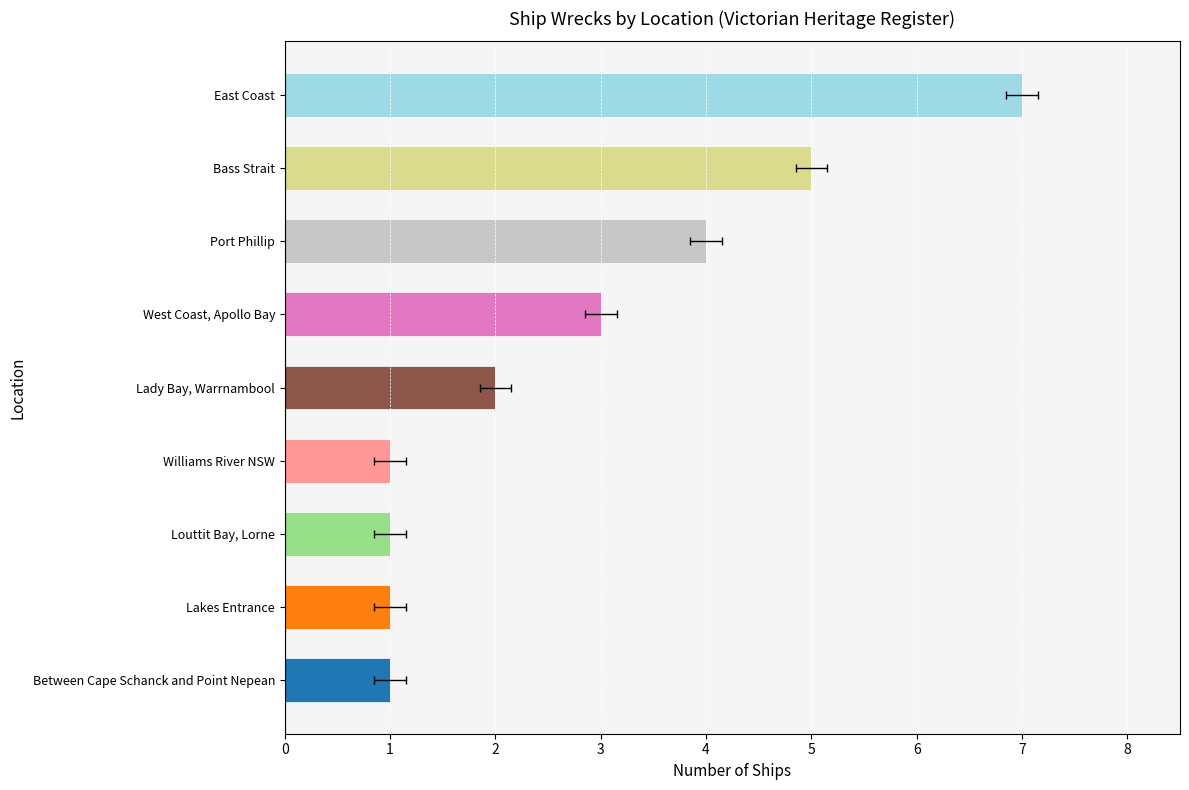

True or false: the data shows 2 at 6.

False